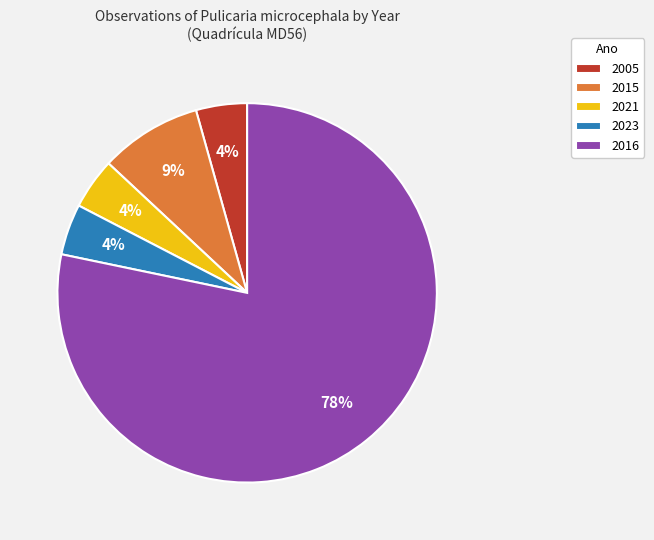

Is the sum of 2023 and 2015 greater than half?

No